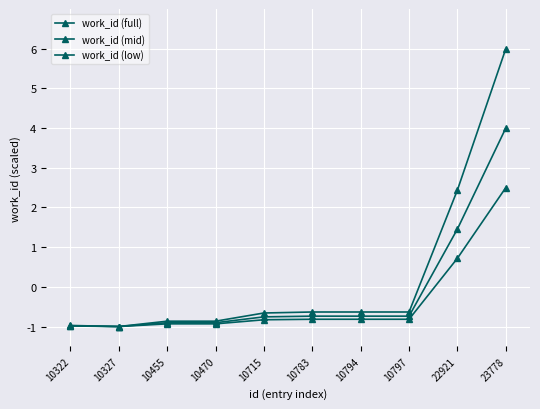

At which label does work_id (low) first exceed 0?

22921